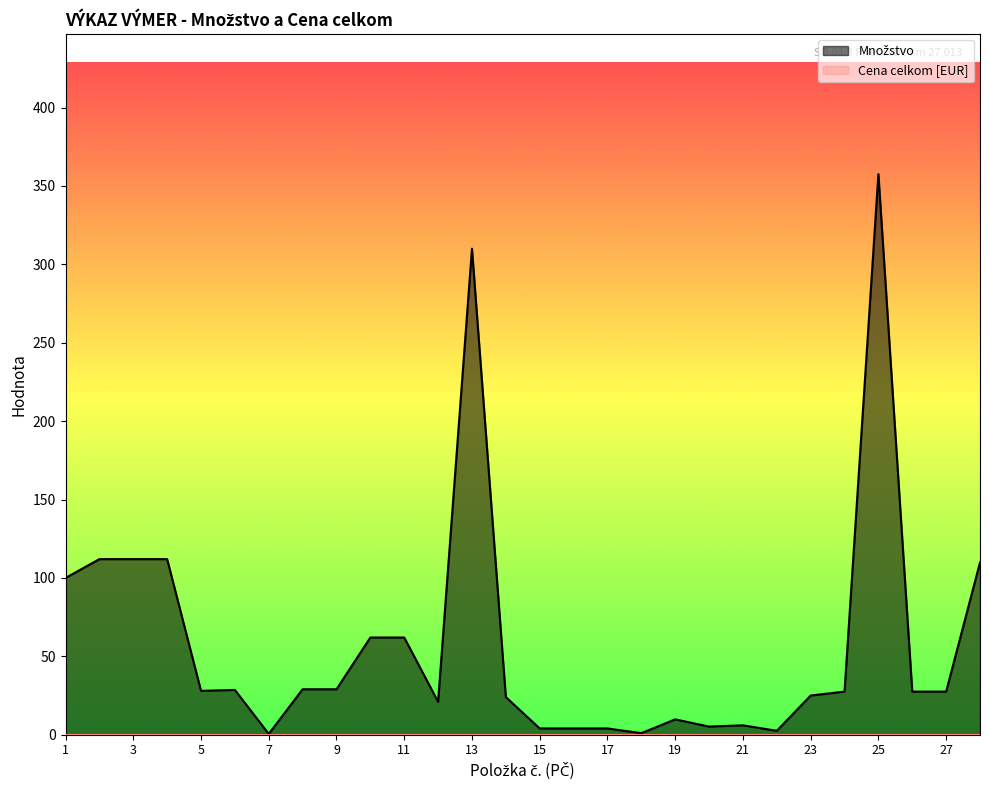

Where does the data first go above 27?

1